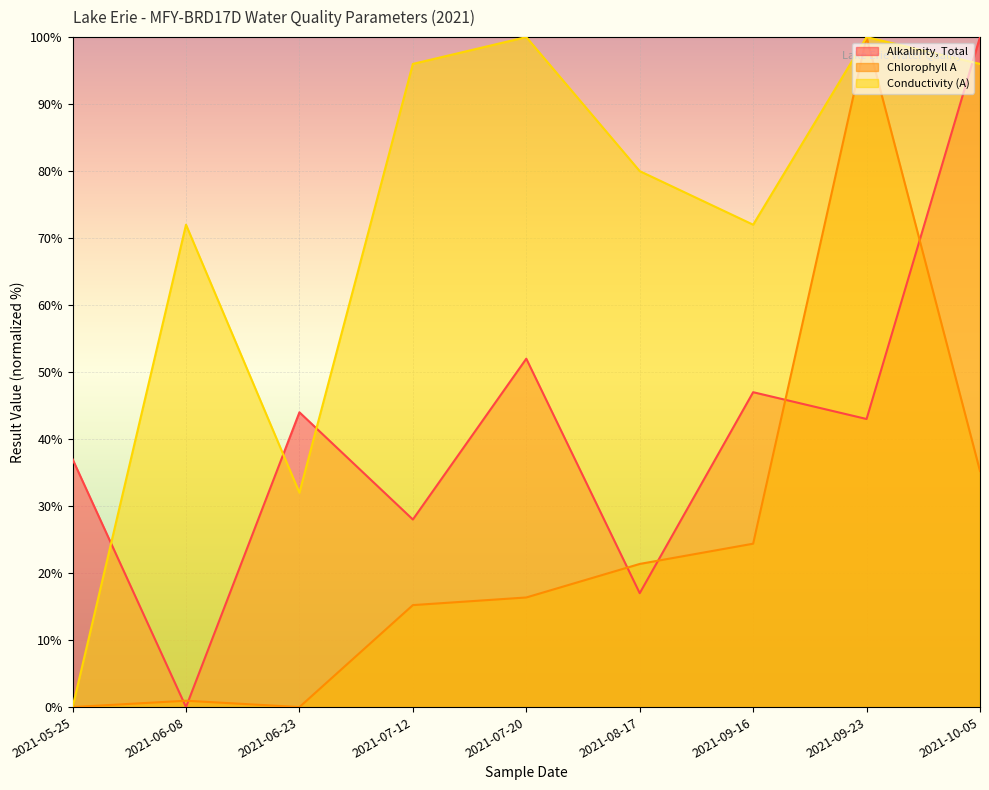

Which has a higher value, 2021-09-23 or 2021-09-16?

2021-09-16